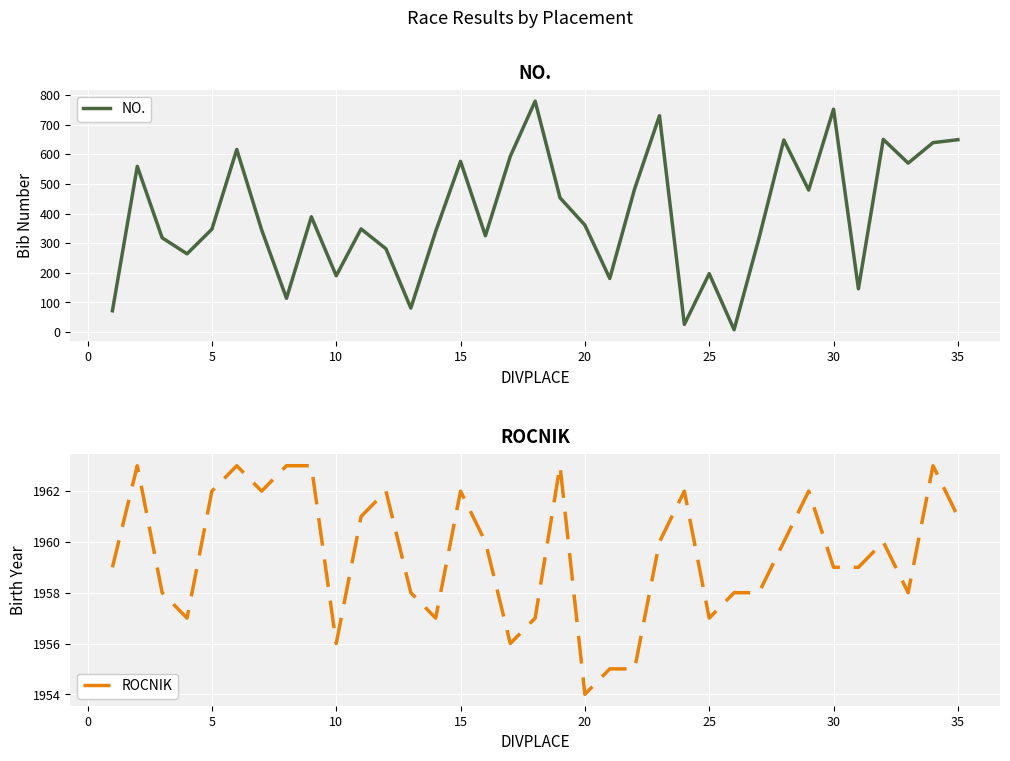

True or false: NO. has more than 2 interior local peaks.

True